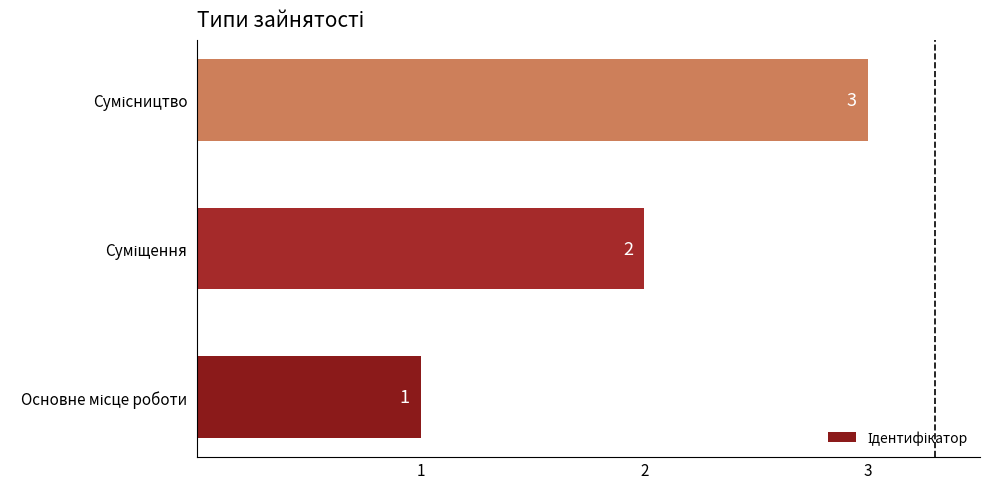

What is the maximum value shown in the chart?

3